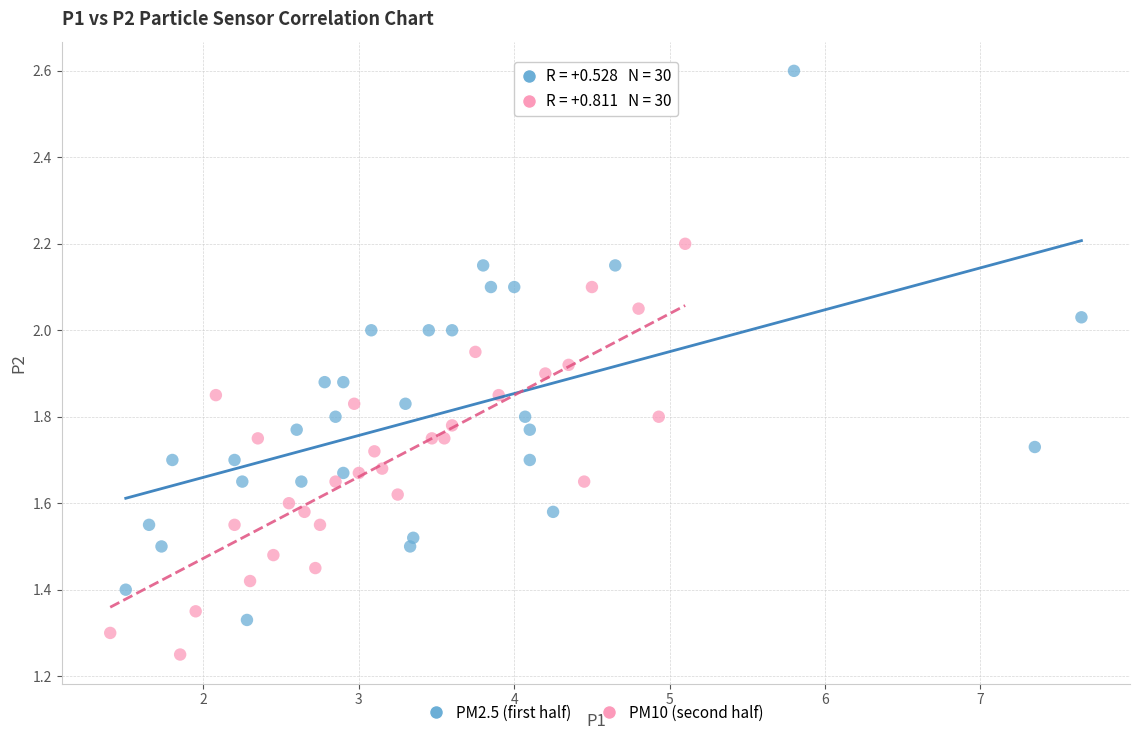

Which series reaches the minimum Y coordinate?

PM10 (second half)